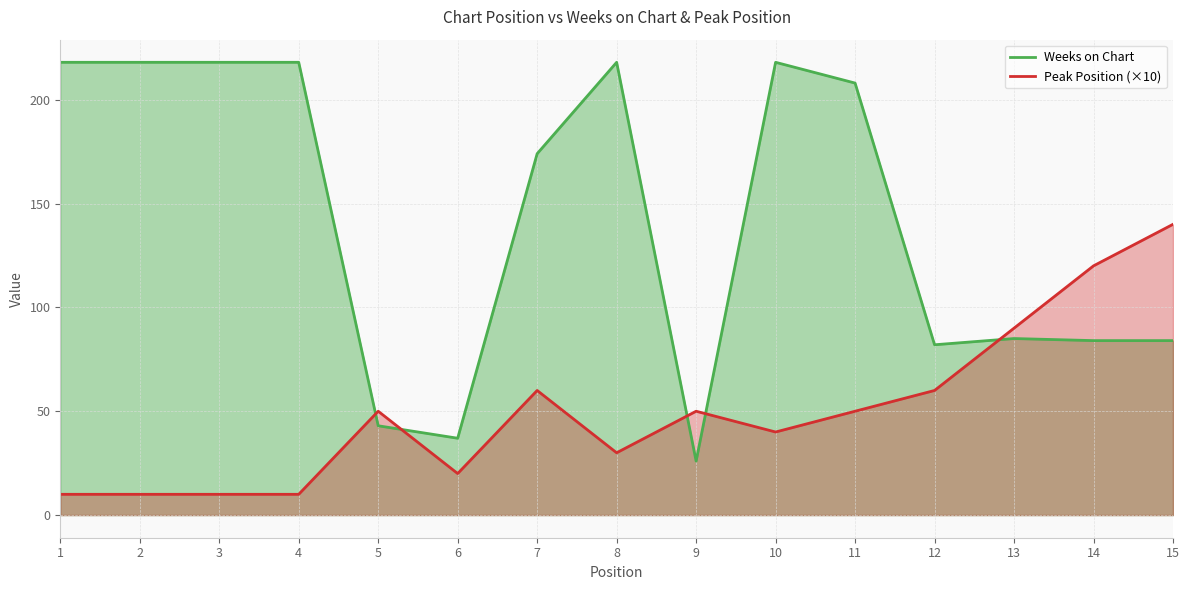

The Weeks on Chart series shows 57 at 5. True or false?

False